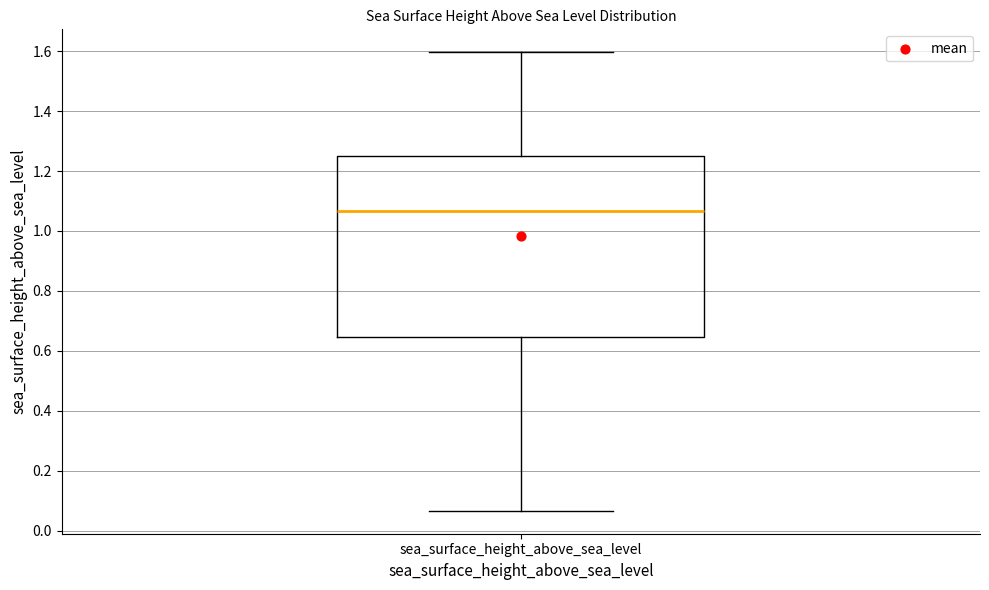

Transcribe this box plot: give where the median line is, the range the box spans, and where the two whiskers end, as read against the y-axis. The values are not printed on the chart, so give them approximately, as read against the axis.

median 1.06, box 0.64 to 1.26, whiskers 0.06 to 1.60